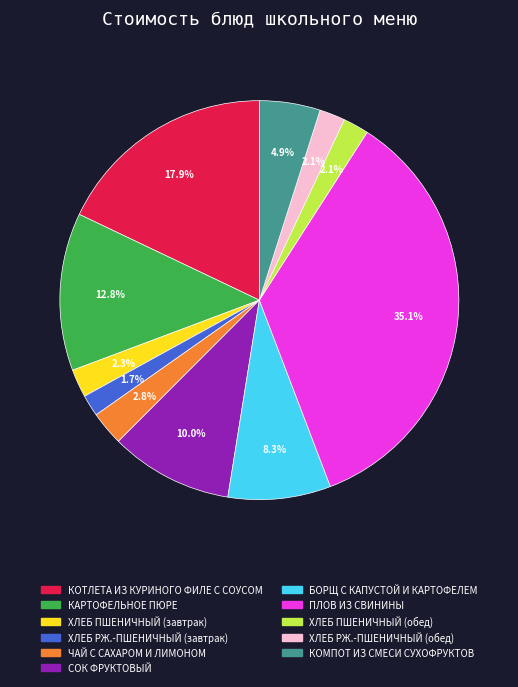

To the nearest percent, what is the difference between the largest and smallest slice percentages?

33%